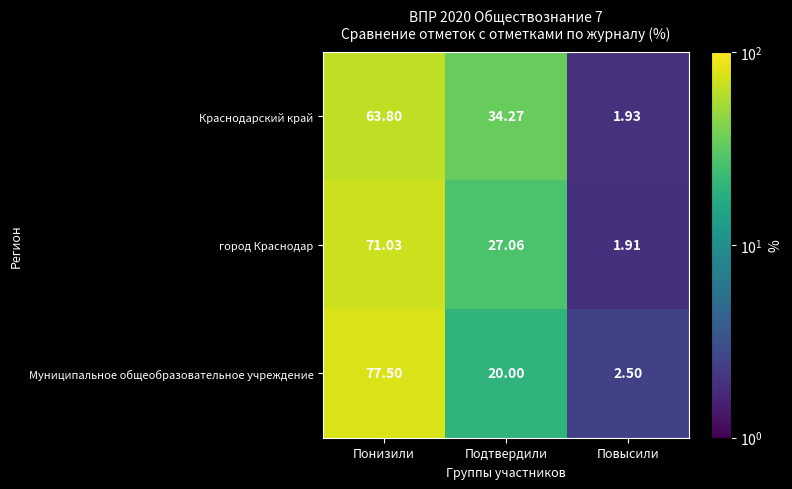

Rank the categories by город Краснодар value from lowest to highest.

Повысили, Подтвердили, Понизили